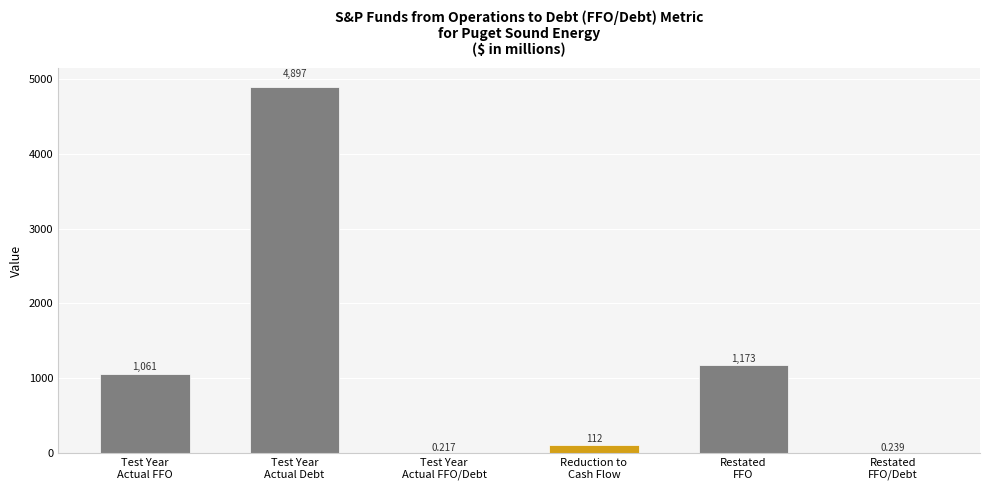

Reading right to left, what are all the values shown in this chart?

0.2	1173.0	112.0	0.2	4897.0	1061.0